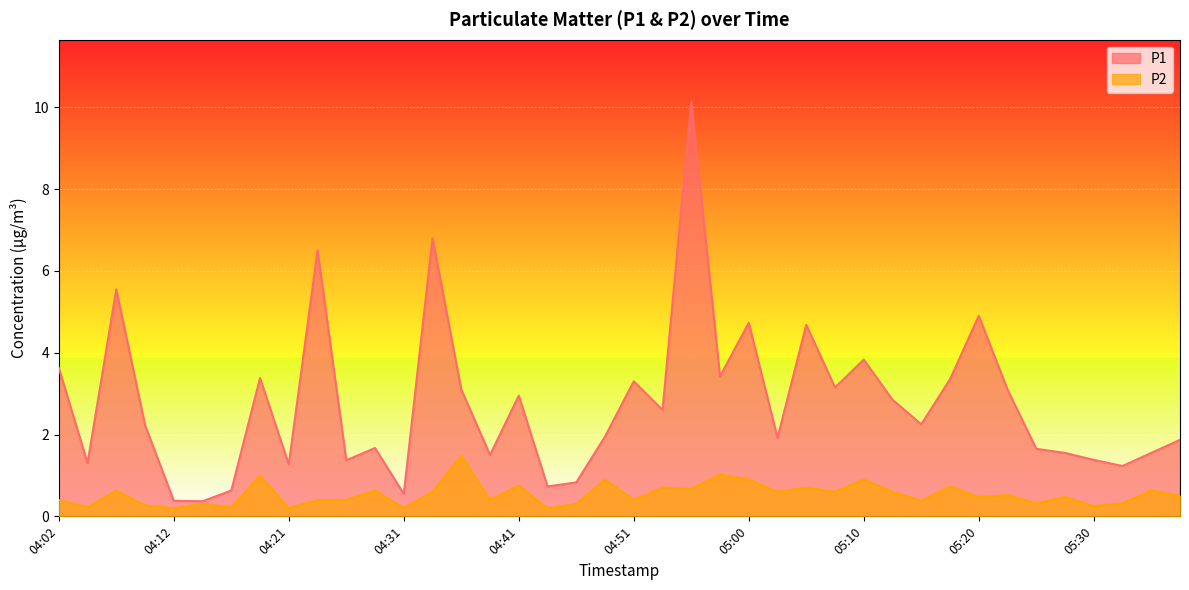

The P1 series shows 3.6 at 04:02. True or false?

True